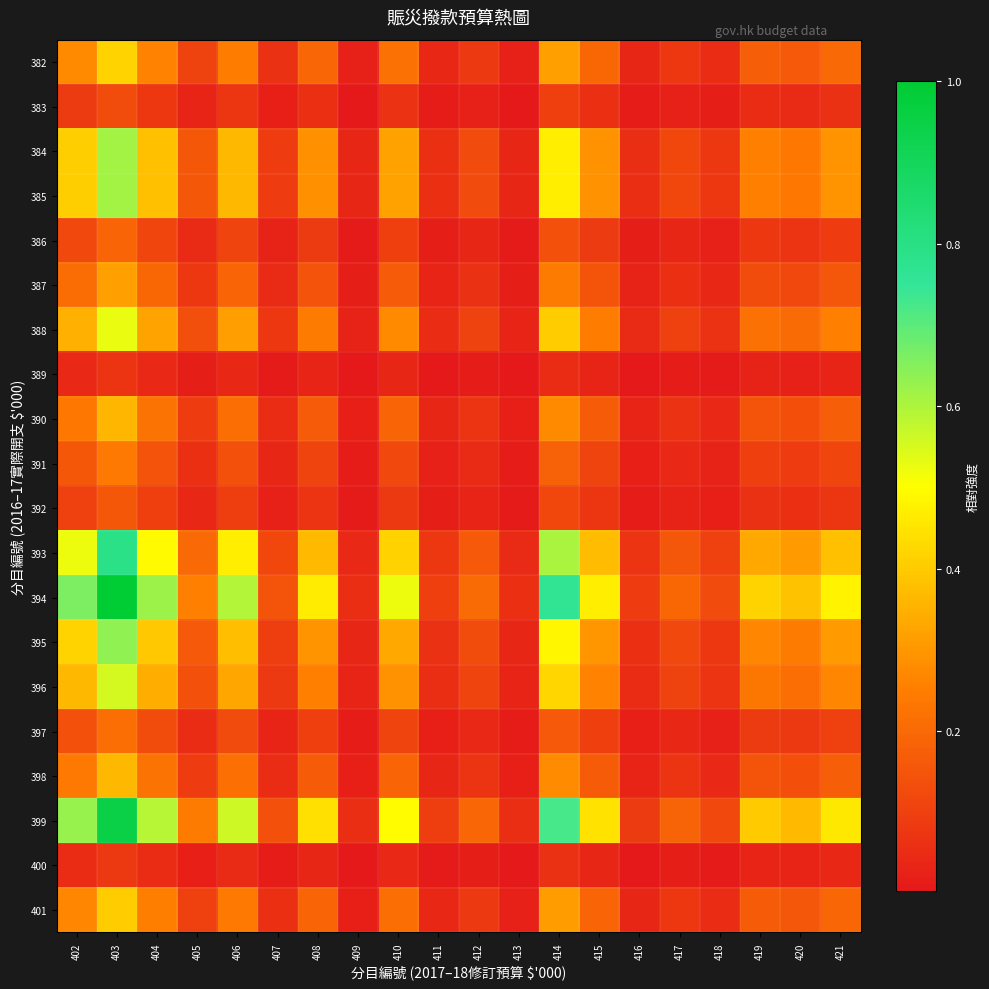

What is the total value across all series at 409?

0.5